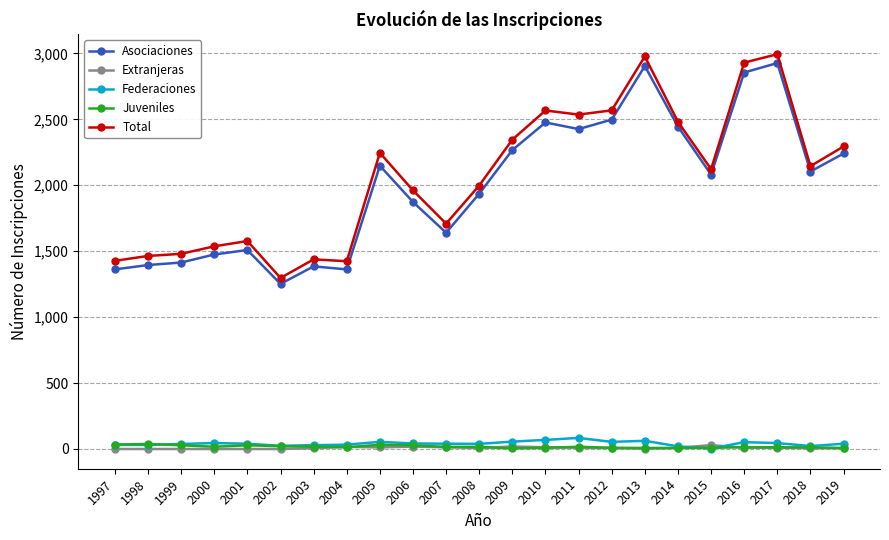

After their last crossing, which series has the higher values: Federaciones or Extranjeras?

Federaciones